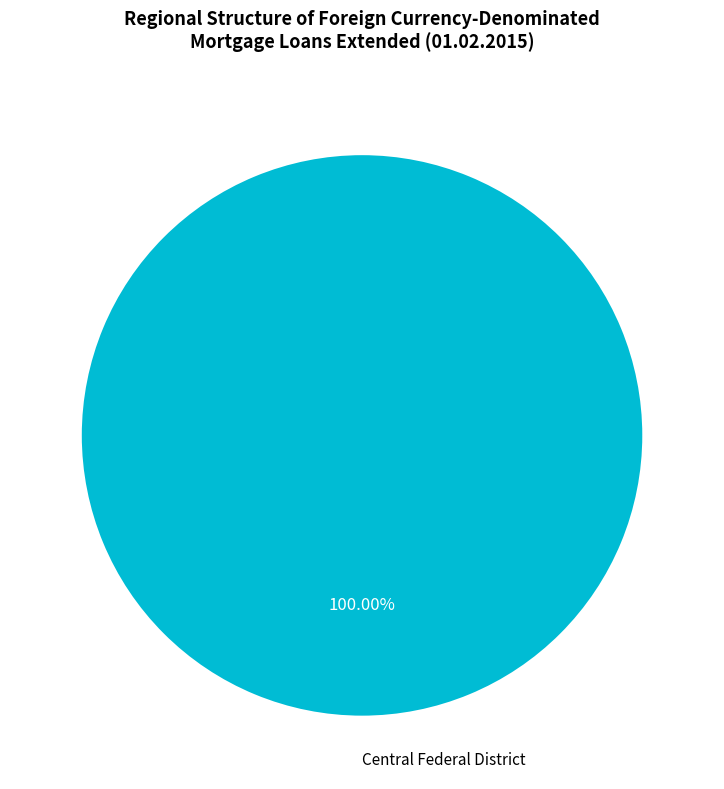

Rank the categories by value from highest to lowest.

Central Federal District